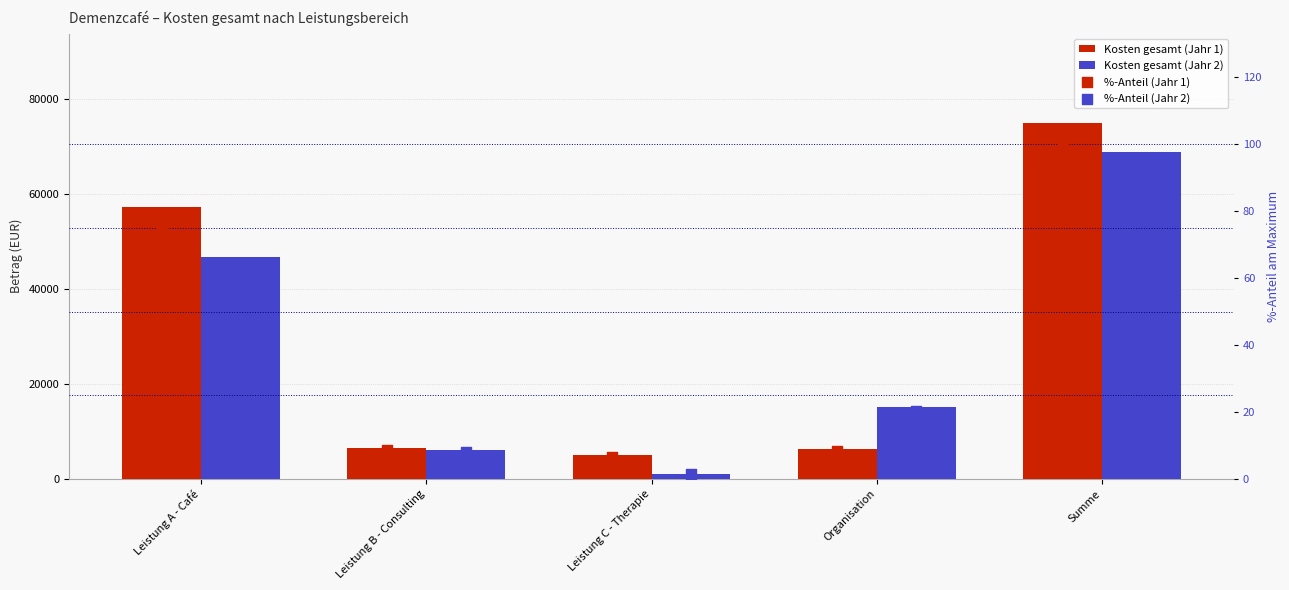

At how many categories does at least one series exceed 48507?

2